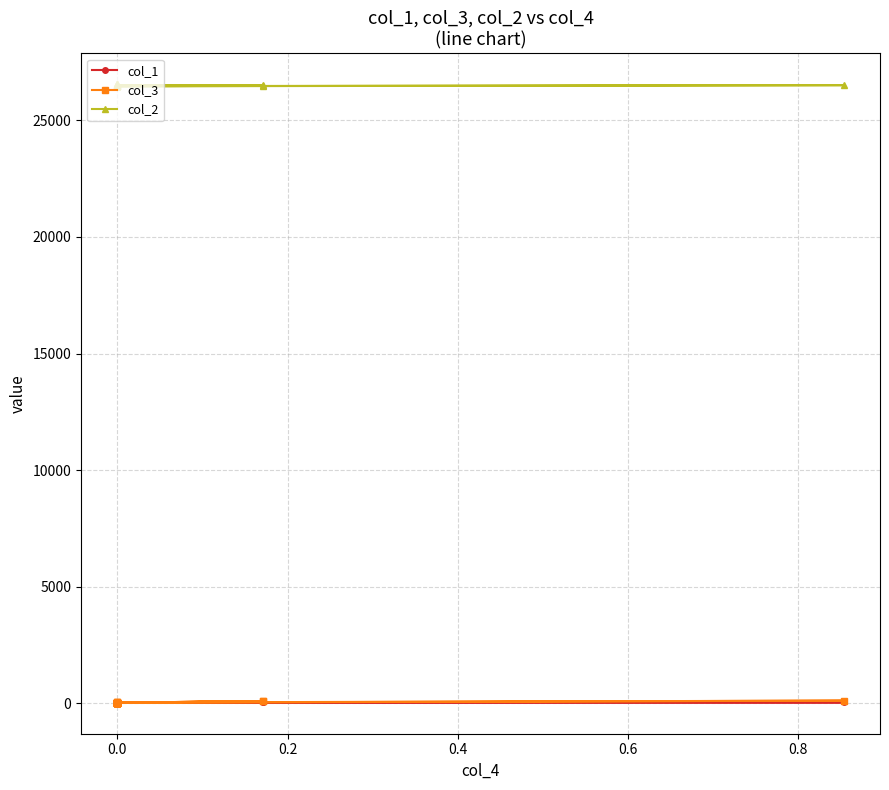

True or false: col_3 and col_2 cross at least once.

False